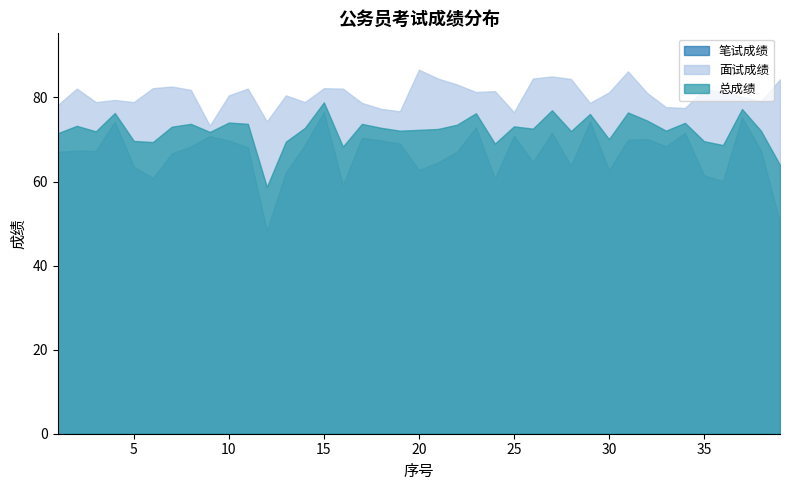

What is the lowest value of the 笔试成绩 series?

48.3